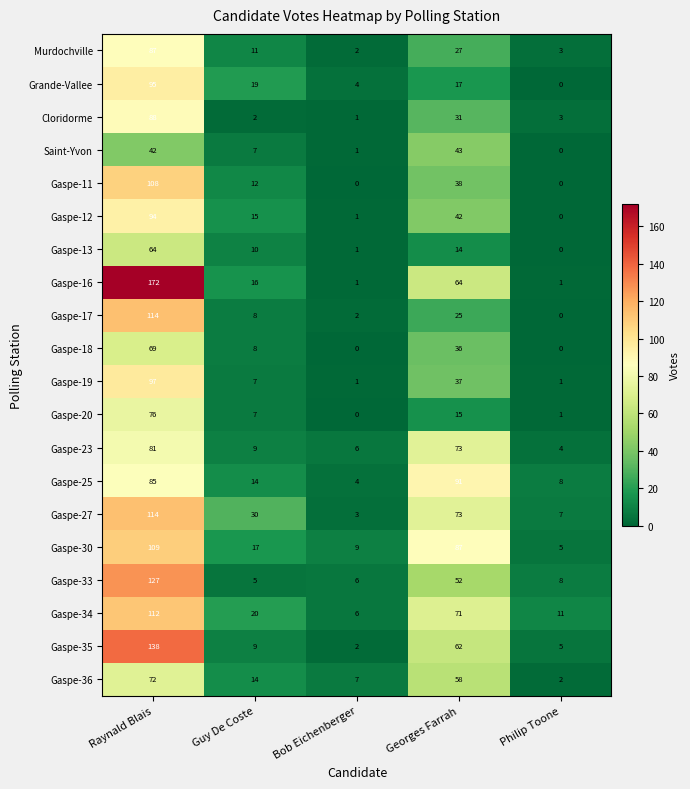

What is the greatest value displayed?

172